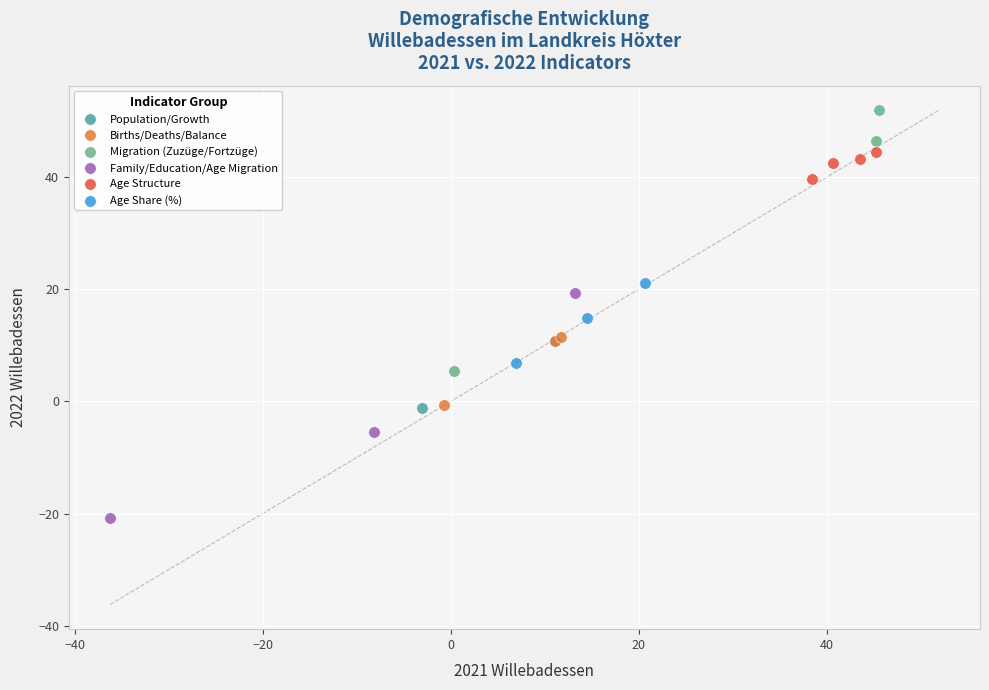

What are all the series names shown in the legend?

Population/Growth, Births/Deaths/Balance, Migration (Zuzüge/Fortzüge), Family/Education/Age Migration, Age Structure, Age Share (%)